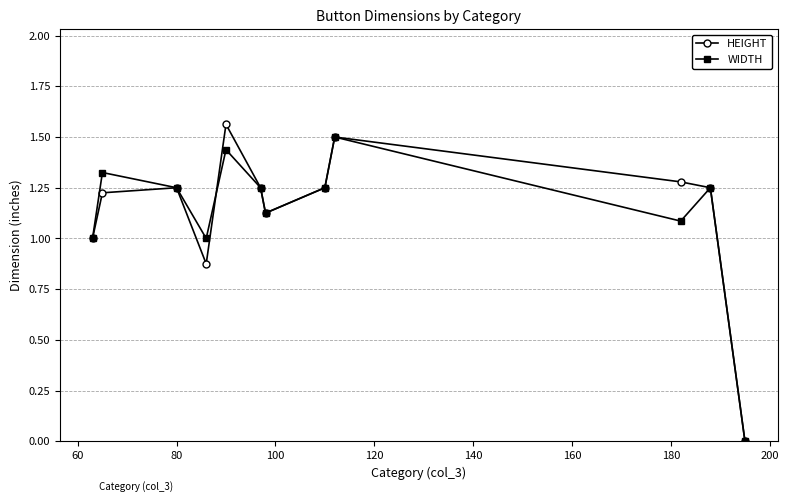

What is the sum of all WIDTH values?

13.5